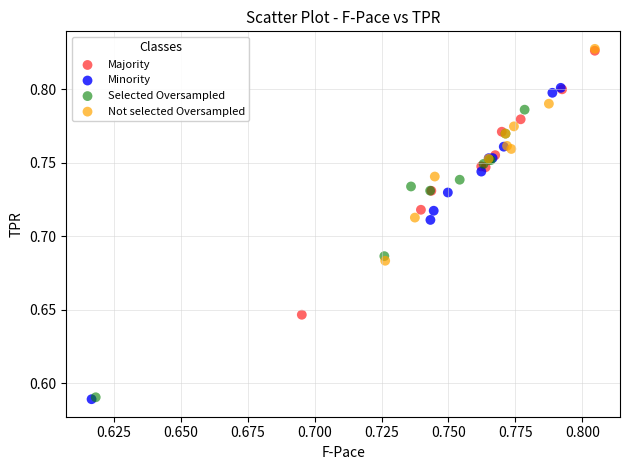

Which series has the largest Y range (max minus min)?

Minority